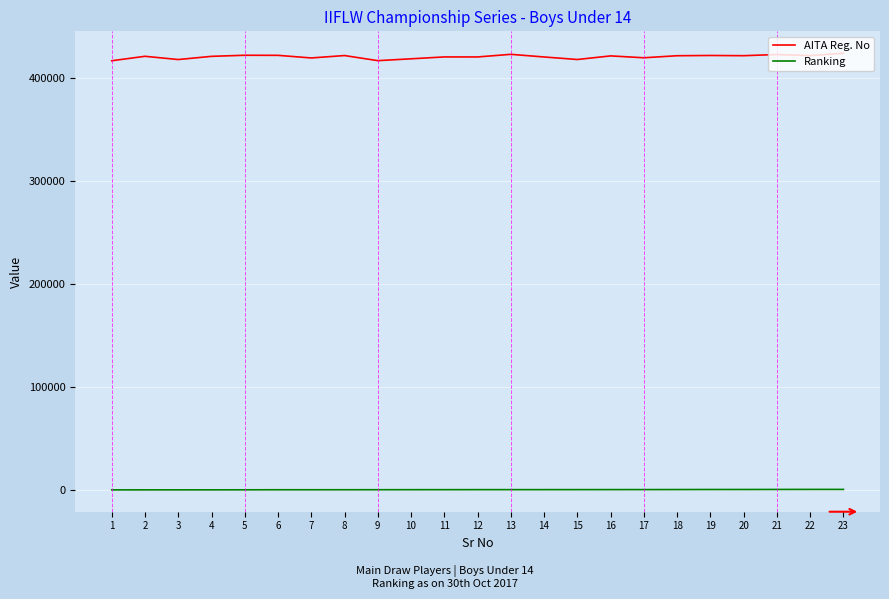

True or false: Ranking and AITA Reg. No cross at least once.

False